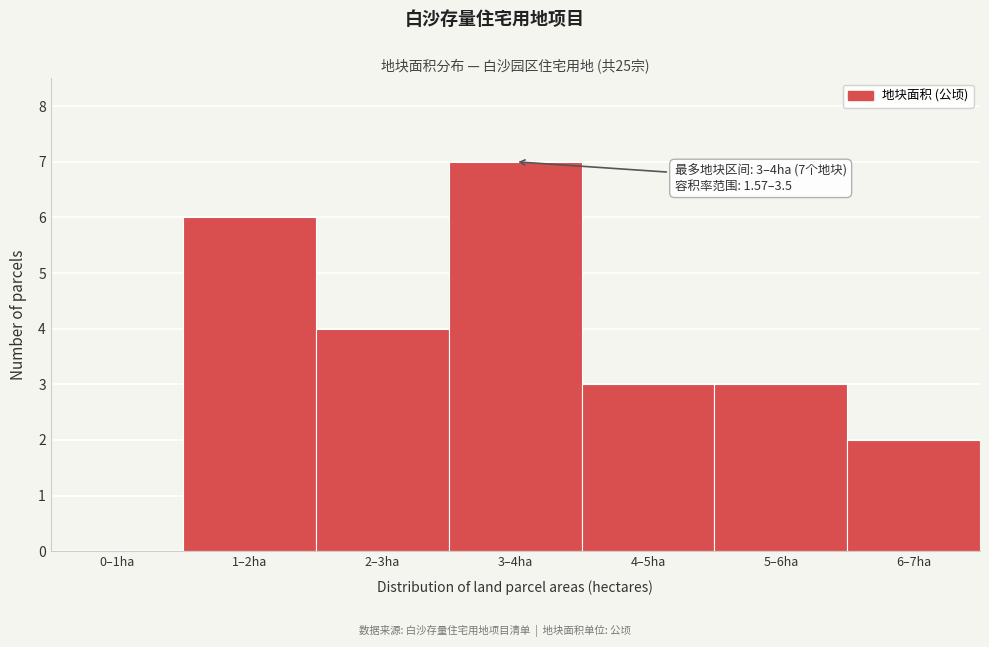

Reading left to right, list all the values displayed in this chart.

0–1ha=0	1–2ha=6	2–3ha=4	3–4ha=7	4–5ha=3	5–6ha=3	6–7ha=2